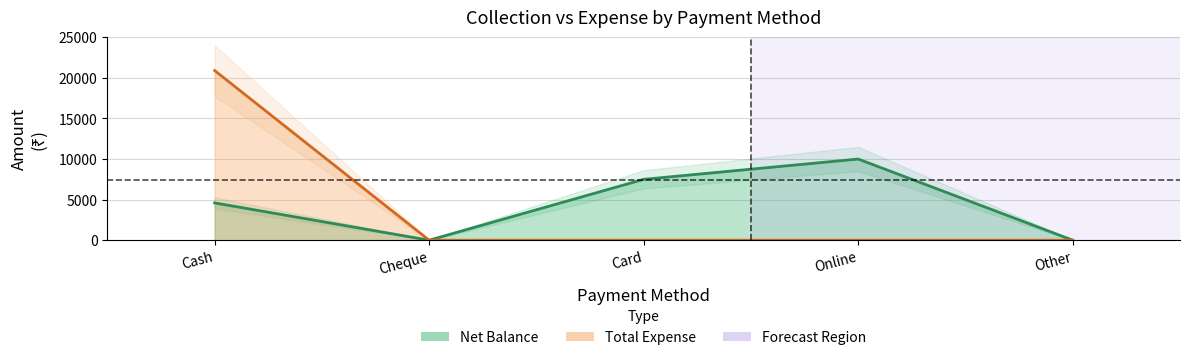

Rank the series at Online from highest to lowest value.

Net Balance, Total Expense